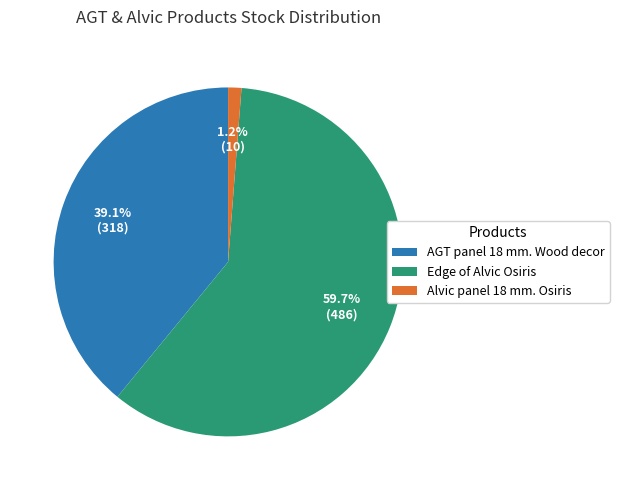

What is the largest slice in the pie chart?

Edge of Alvic Osiris